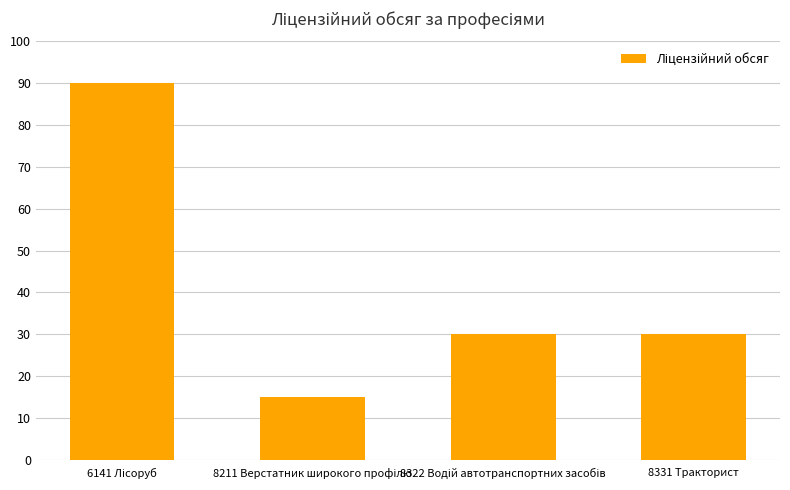

Reading left to right, list all the values displayed in this chart.

90	15	30	30